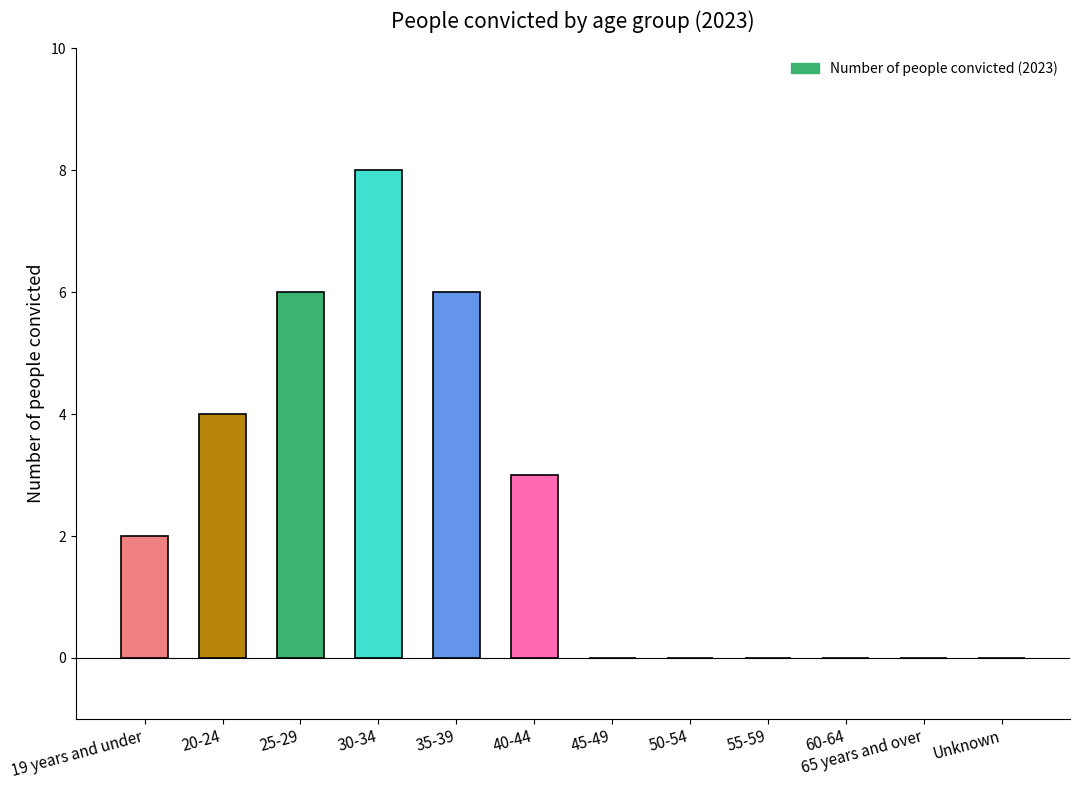

Count the number of data series in this chart.

1